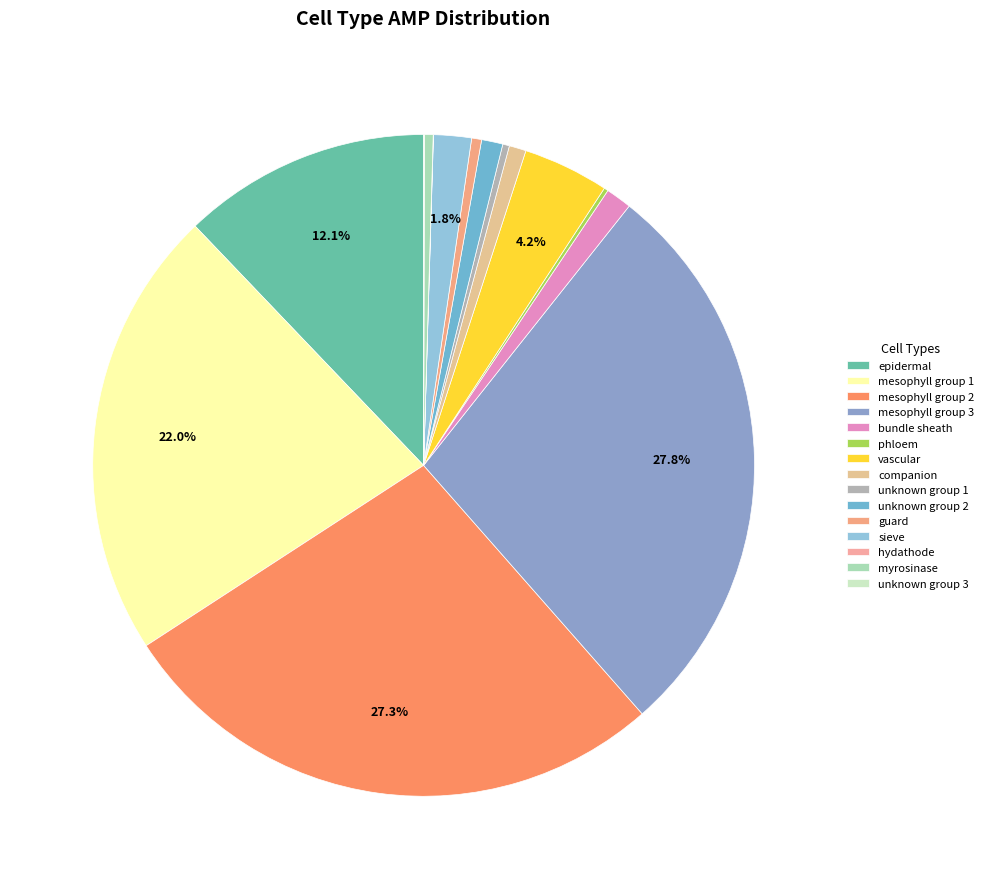

Combined, do vascular and bundle sheath account for over 50%?

No